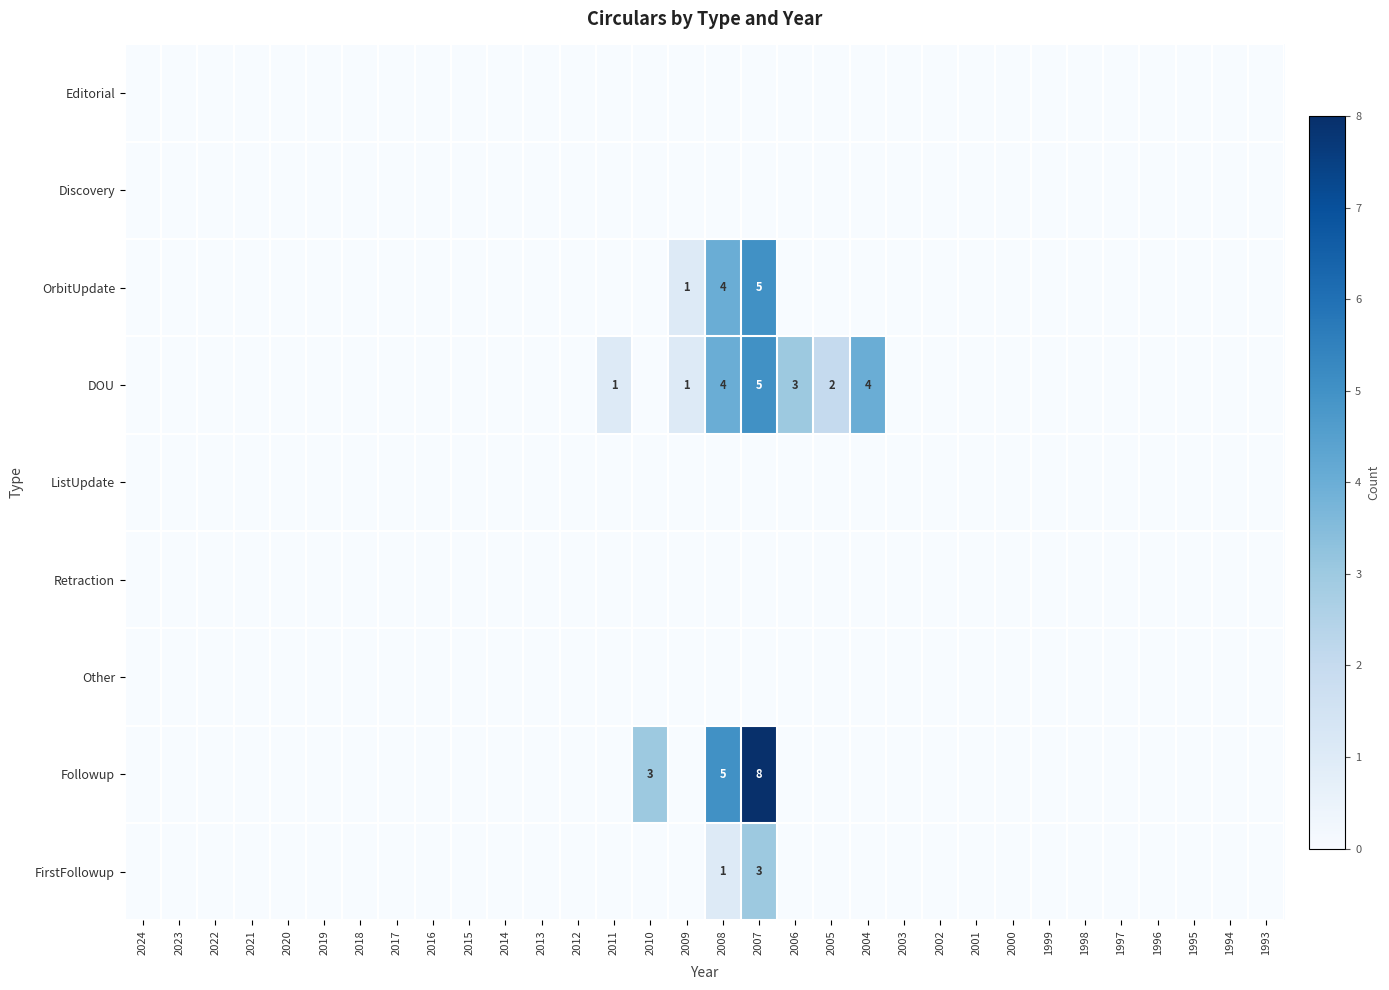

Where is ListUpdate nearest to the value 0?

2024